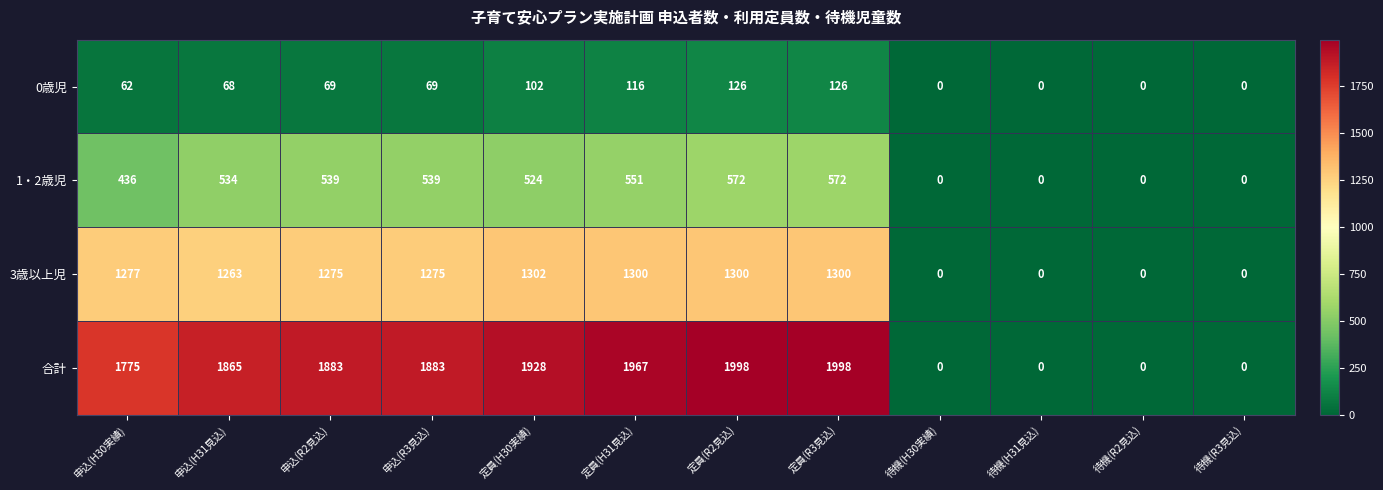

List the series in order of their peak value, highest first.

合計, 3歳以上児, 1・2歳児, 0歳児